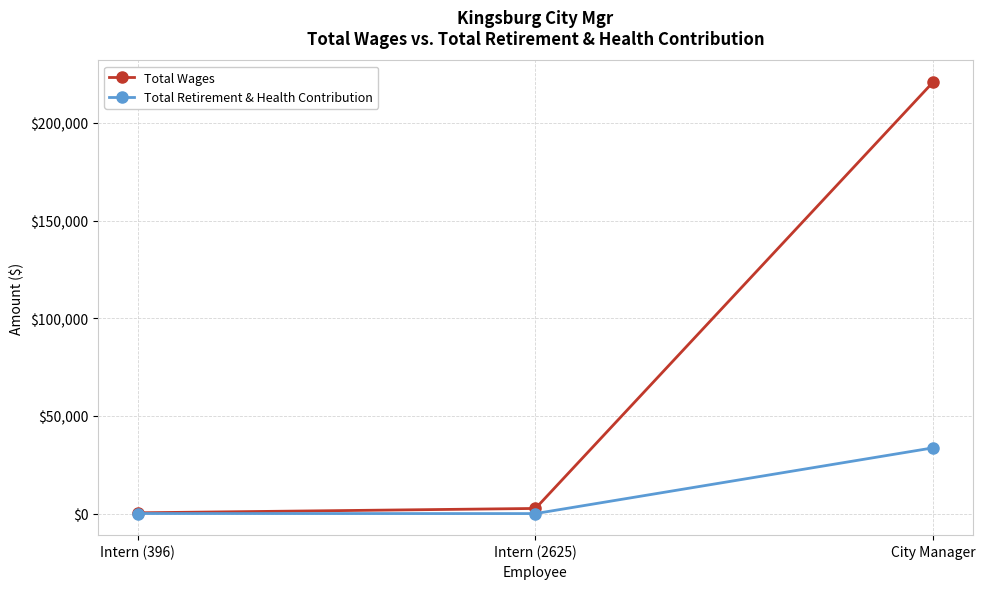

At how many categories does at least one series exceed 18760?

1